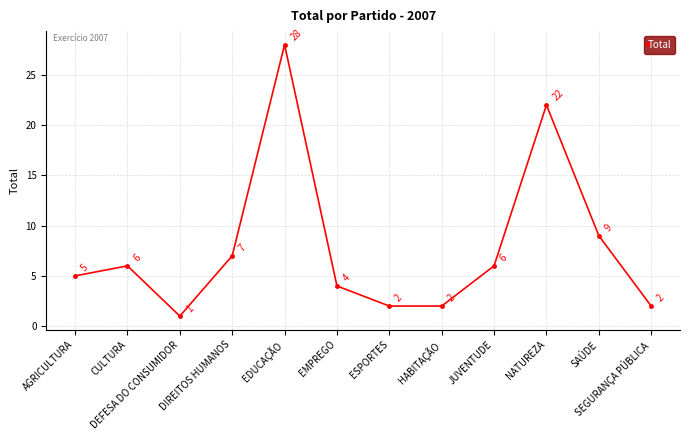

What is the label of the 2nd point from the right?

SAÚDE